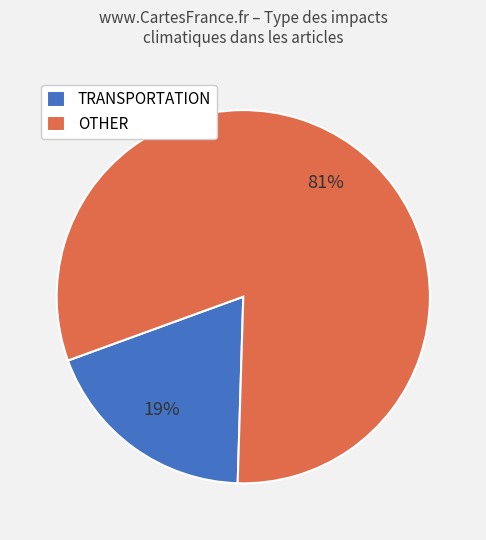

True or false: TRANSPORTATION accounts for 19% of the total.

True